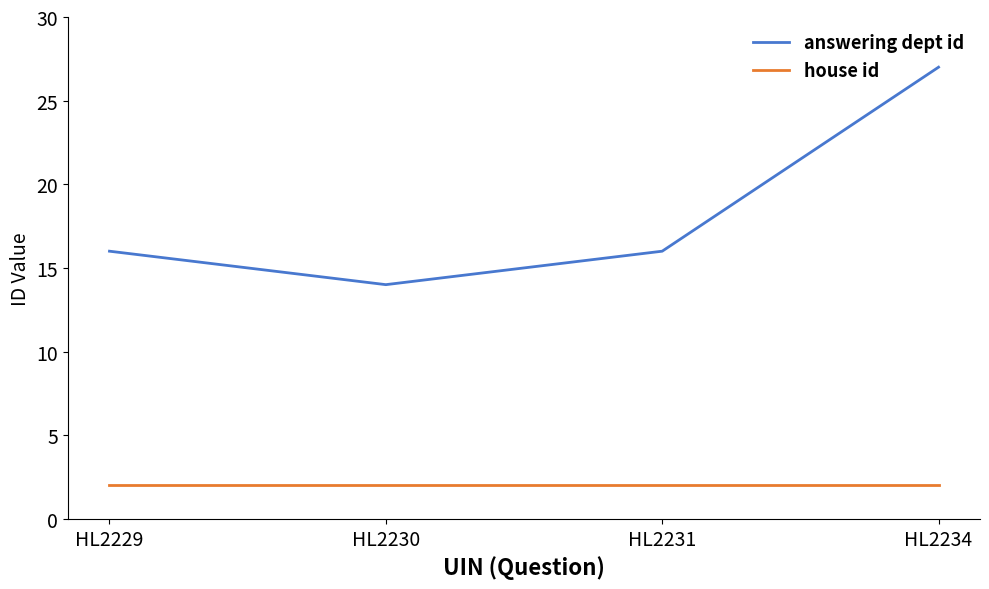

Does the chart display data point markers on the line(s)?

No